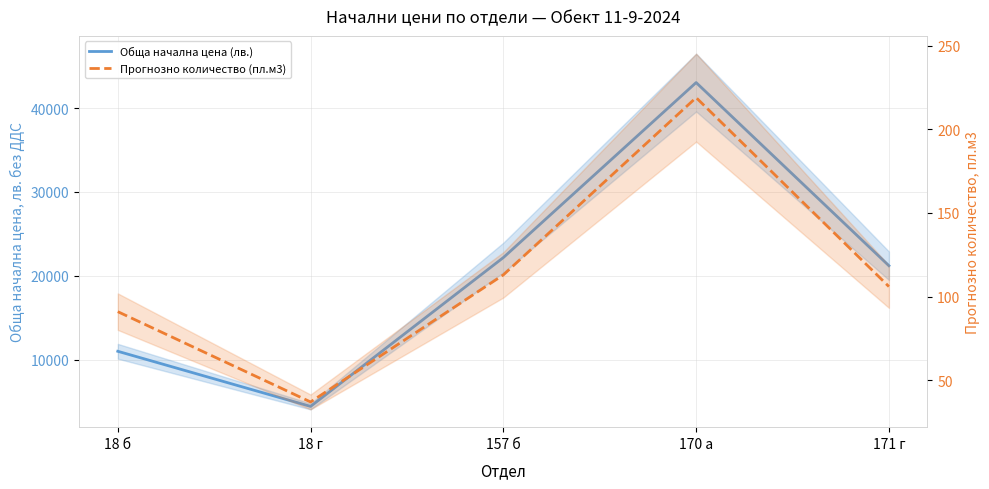

At which category is the sum across all series the highest?

170 а